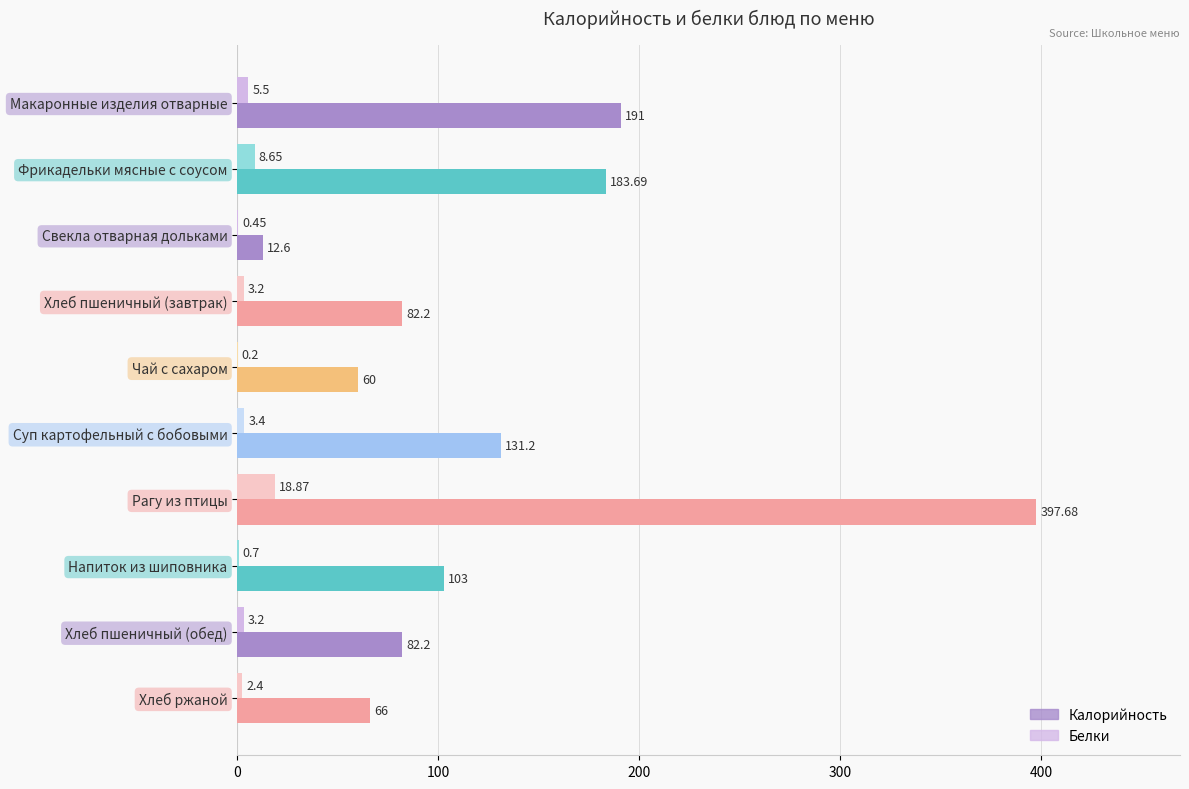

What are all the series names shown in the legend?

Калорийность, Белки